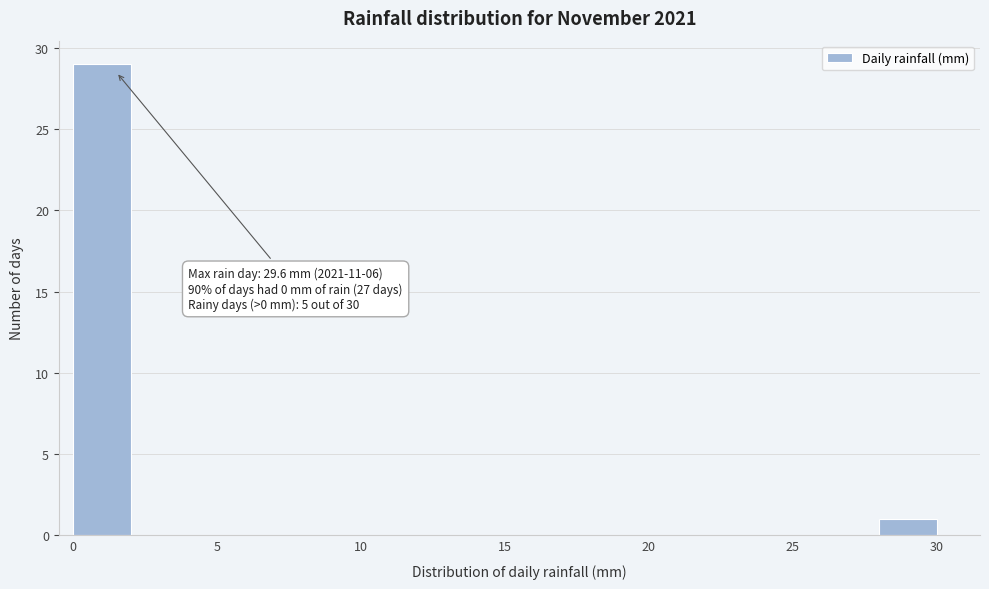

Over which range of the x-axis is the bar tallest?

0 to 2